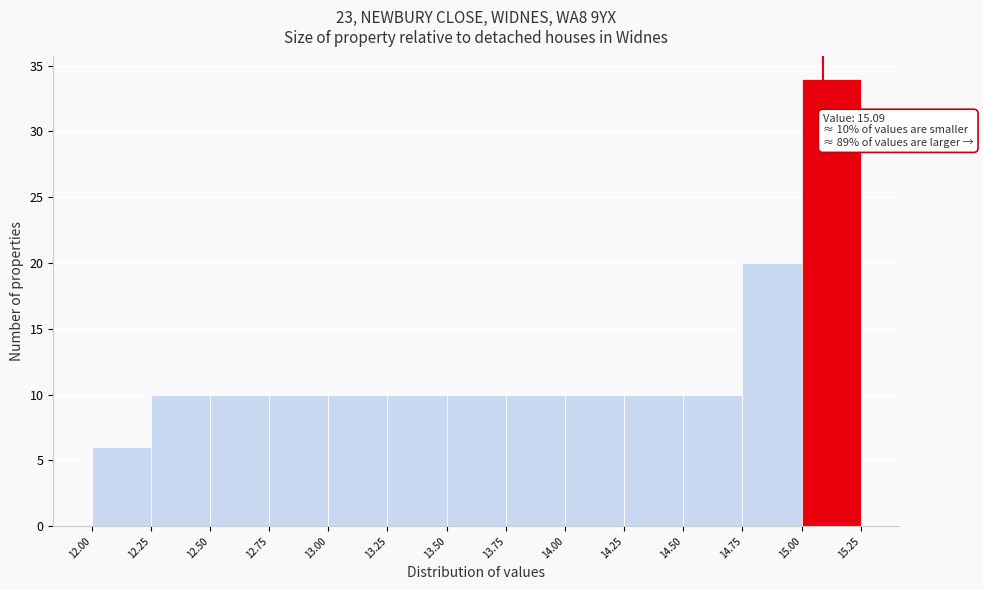

Over which range of the x-axis is the bar tallest?

15.00 to 15.25